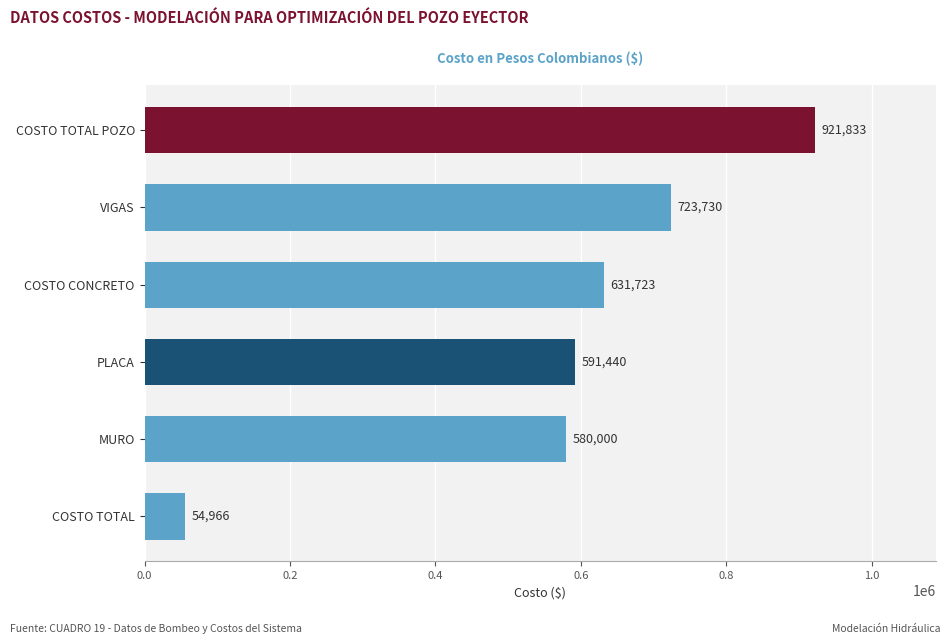

What is the ratio of the value at VIGAS to the value at MURO?

1.2